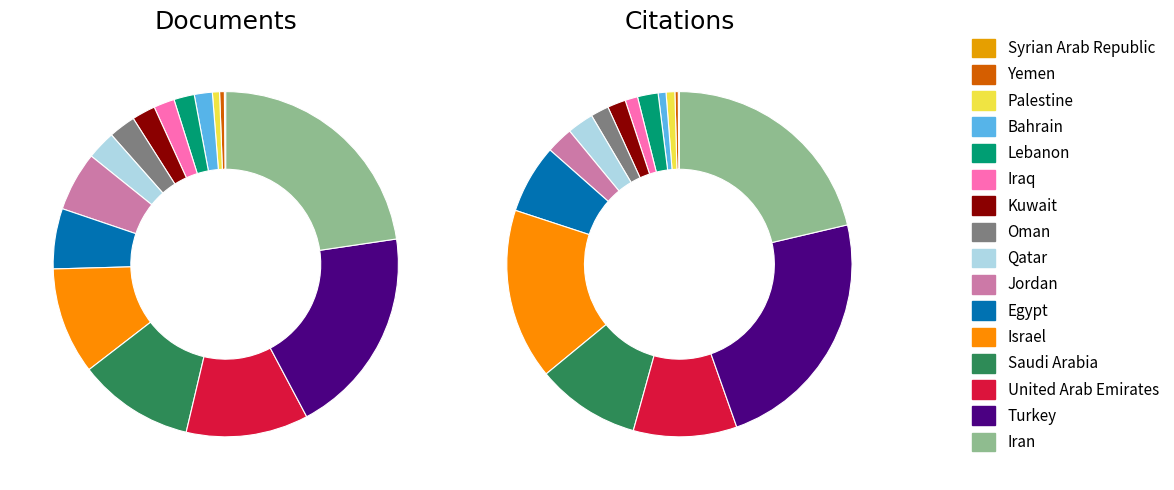

Does any single category account for the majority?

No